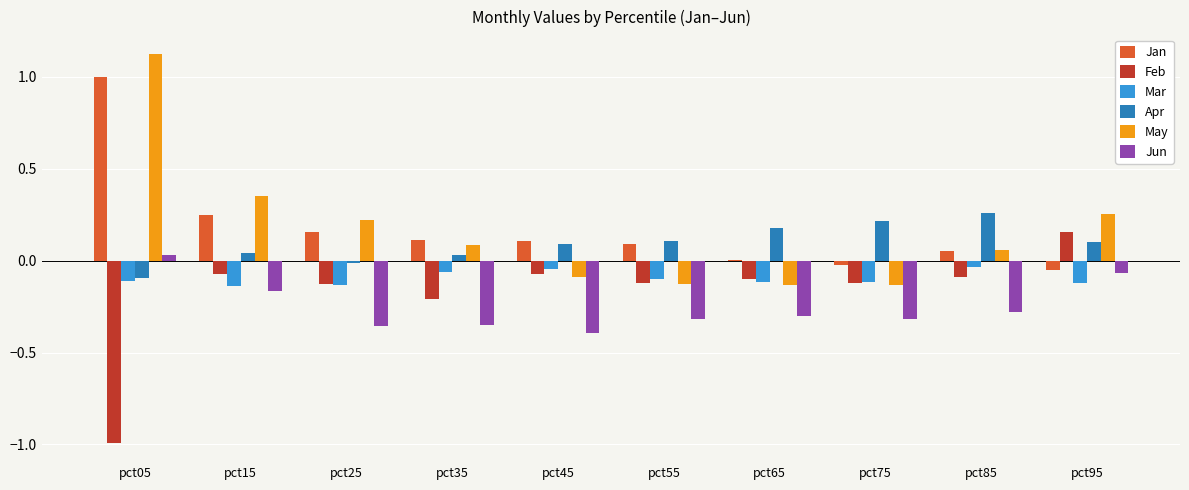

Which series has the largest range (max minus min)?

May